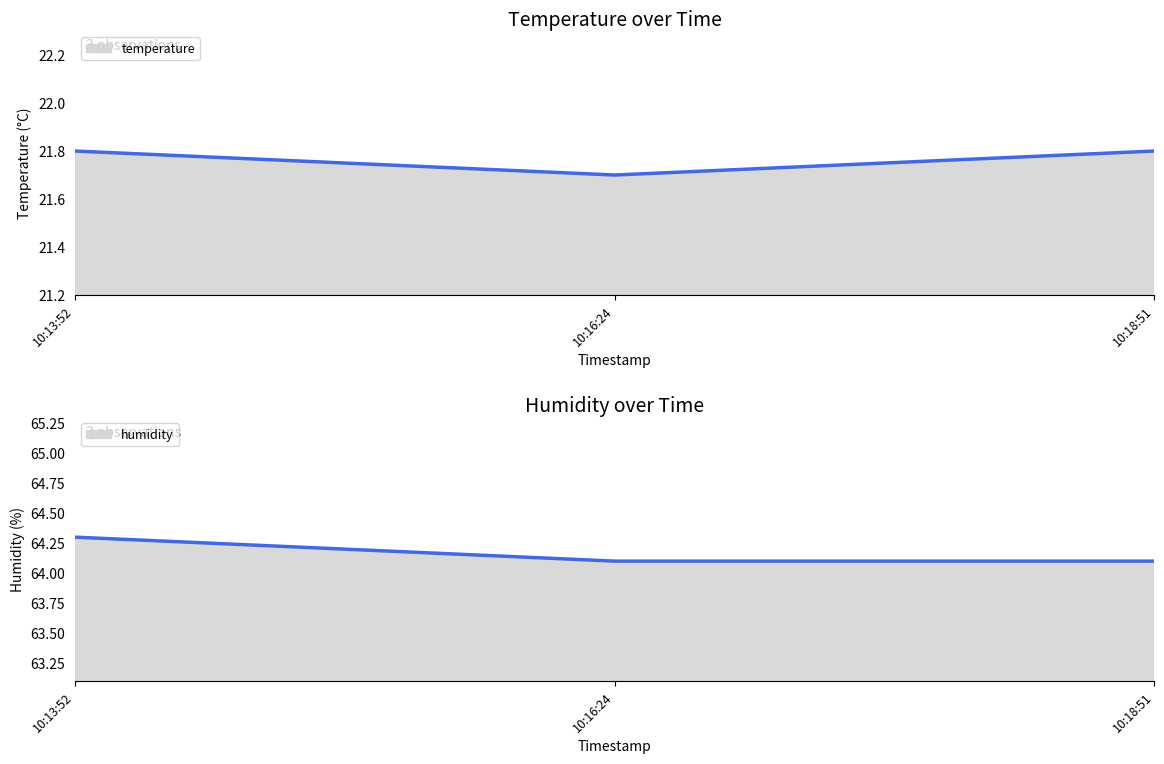

Reading left to right, what are all the values shown in this chart?

temperature: 21.8	21.7	21.8
humidity: 64.3	64.1	64.1